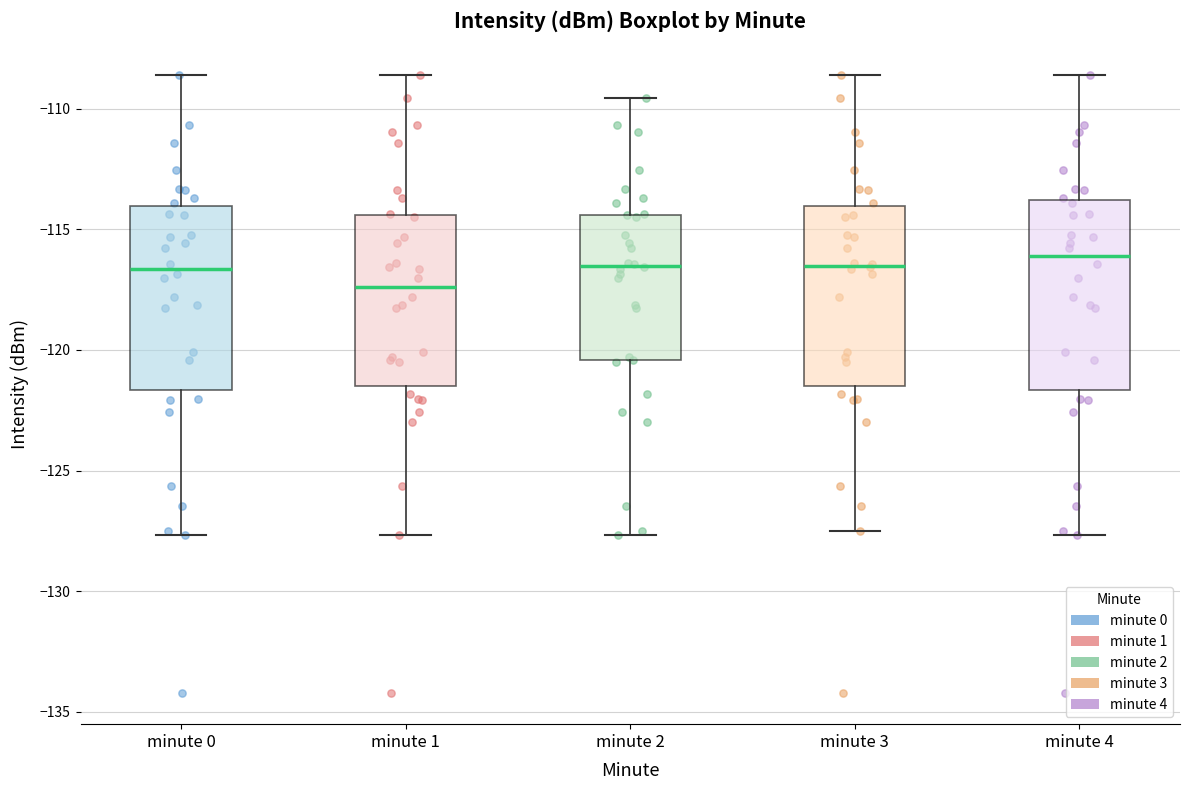

Reading left to right, transcribe this box plot: for each box, give where its median line is, the range the box spans, and where its two whiskers end, as read against the y-axis. The values are not printed on the chart, so give them approximately, as read against the axis.

minute 0: median -116.5, box -121.5 to -114.0, whiskers -127.5 to -108.5
minute 1: median -117.5, box -121.5 to -114.5, whiskers -127.5 to -108.5
minute 2: median -116.5, box -120.5 to -114.5, whiskers -127.5 to -109.5
minute 3: median -116.5, box -121.5 to -114.0, whiskers -127.5 to -108.5
minute 4: median -116.0, box -121.5 to -114.0, whiskers -127.5 to -108.5